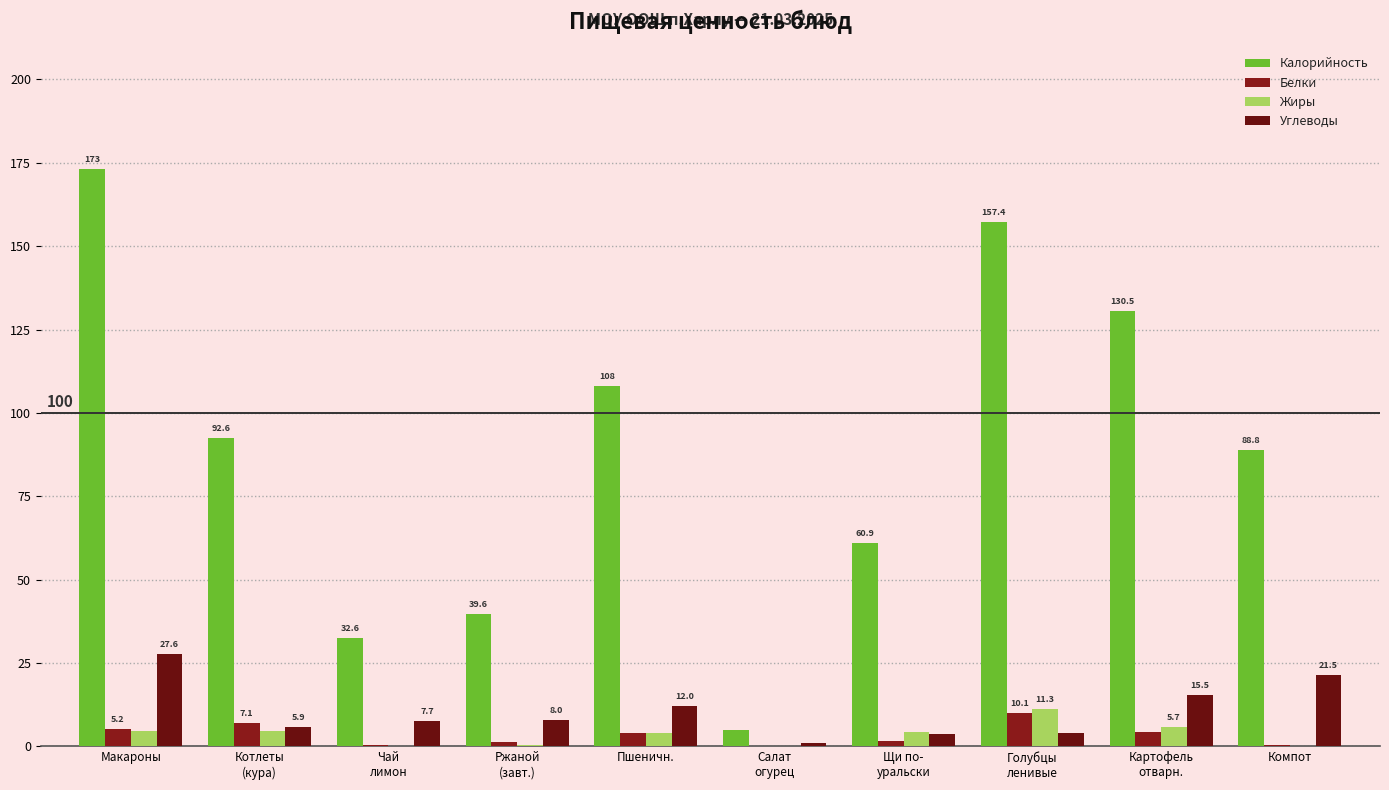

What is the value of the Калорийность bar at the 6th from the left?

5.0